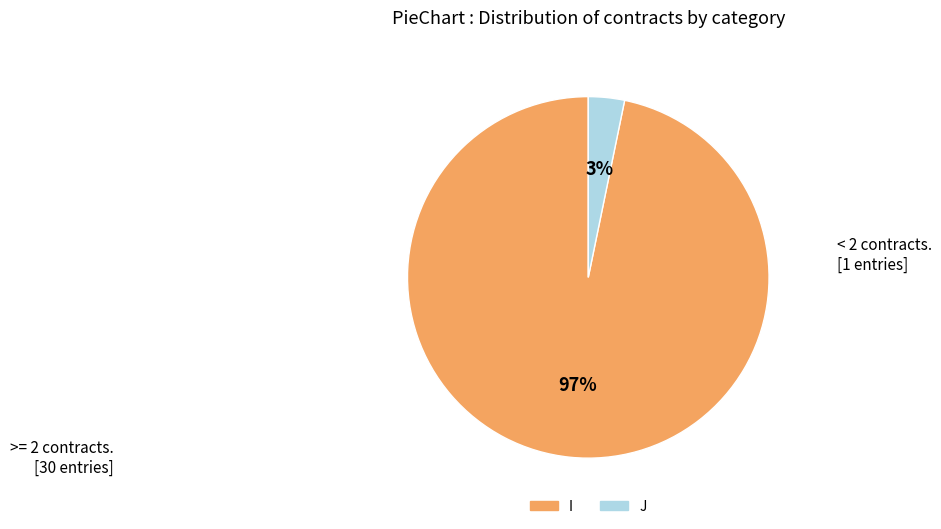

How many slices are in this pie chart?

2